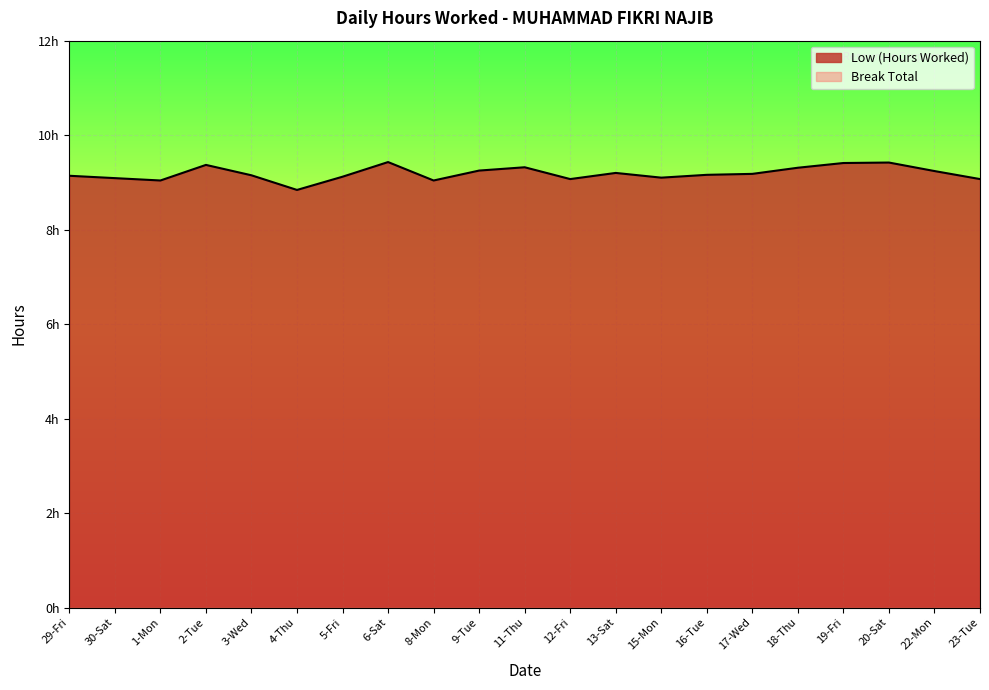

Does the chart display data point markers on the line(s)?

No